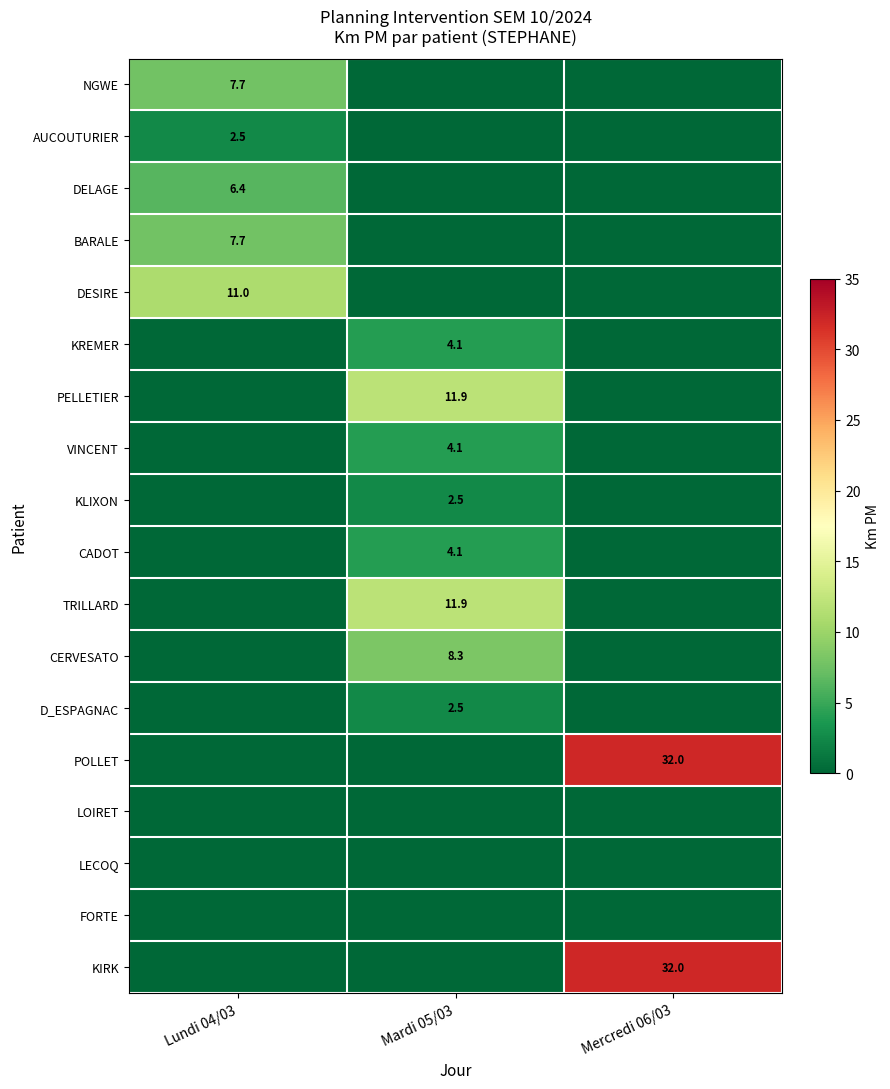

At which category does the chart reach its peak across all series?

Mercredi 06/03